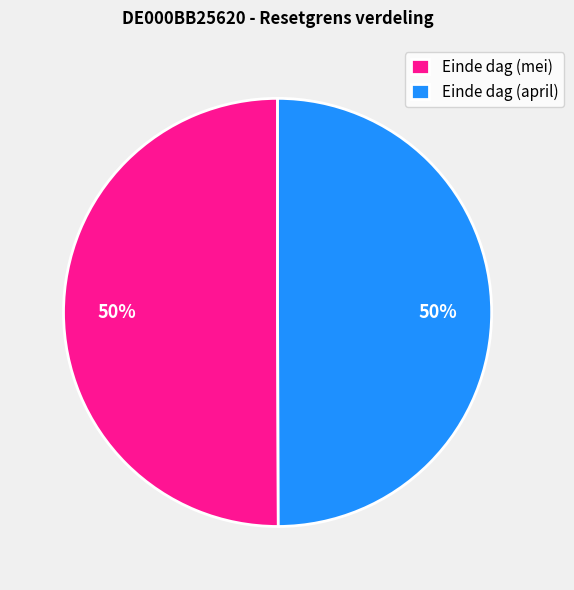

To the nearest percent, what is the average slice percentage?

50%